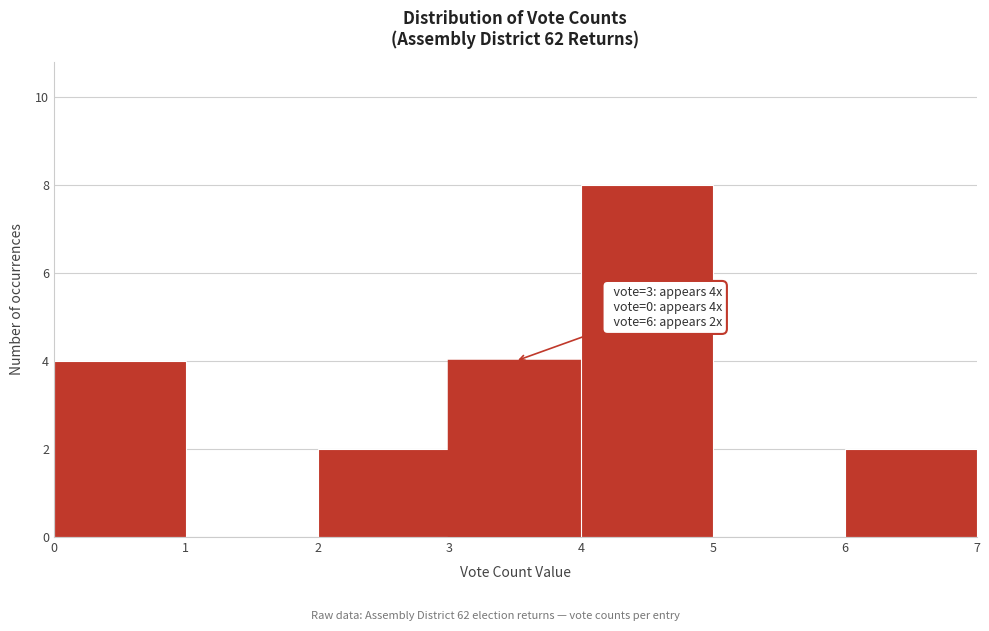

Over which range of the x-axis is the bar tallest?

4 to 5